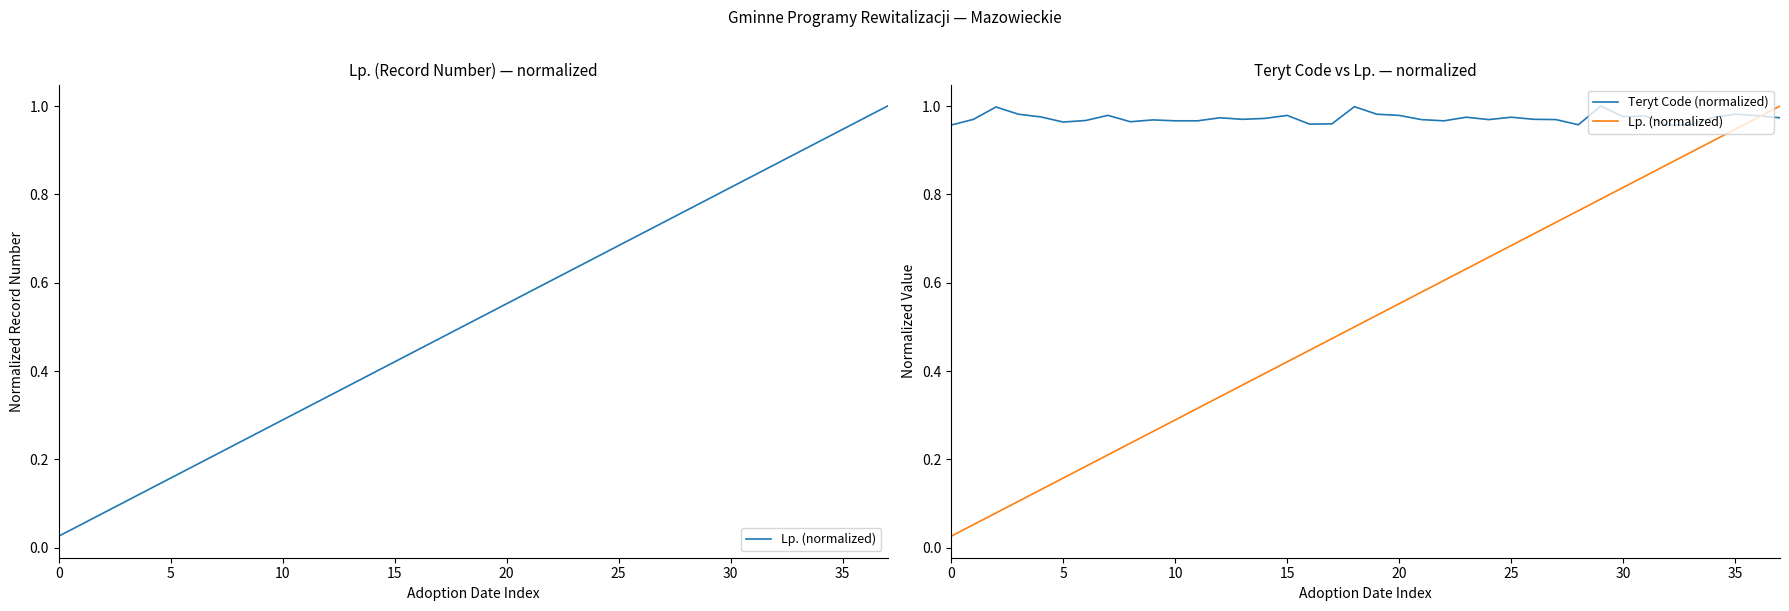

What is the maximum value for Lp. (normalized)?

1.0